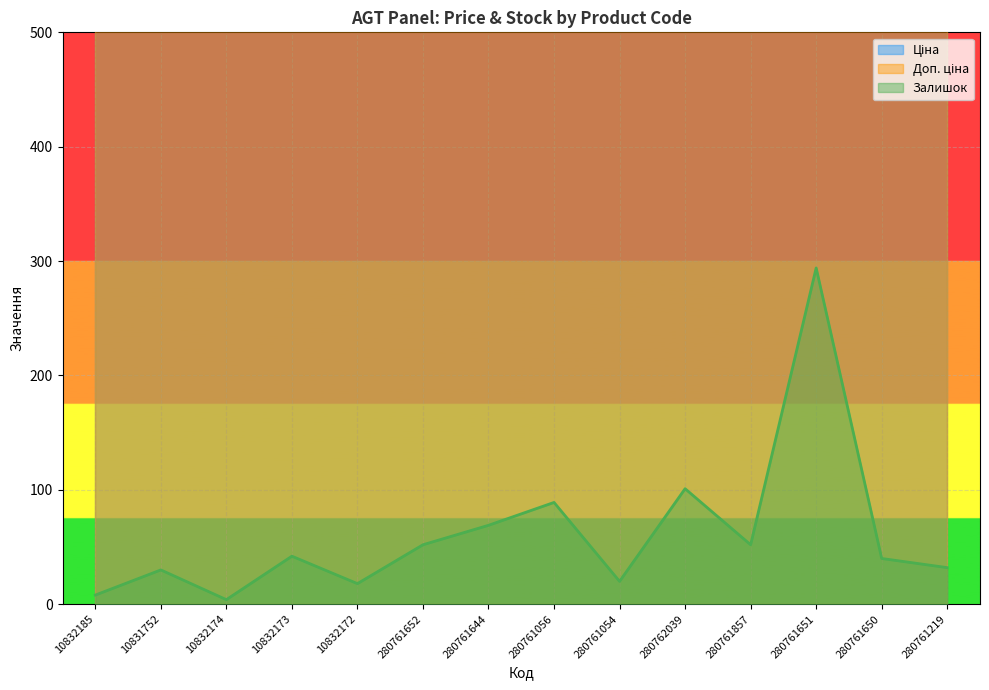

True or false: Доп. ціна has more than 0 interior local peaks.

False